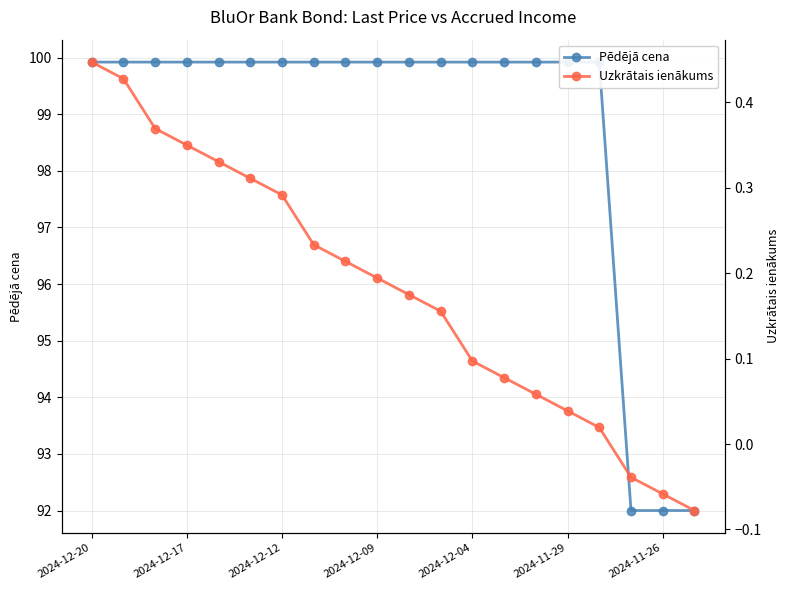

True or false: Uzkrātais ienākums and Pēdējā cena intersect in this chart.

False